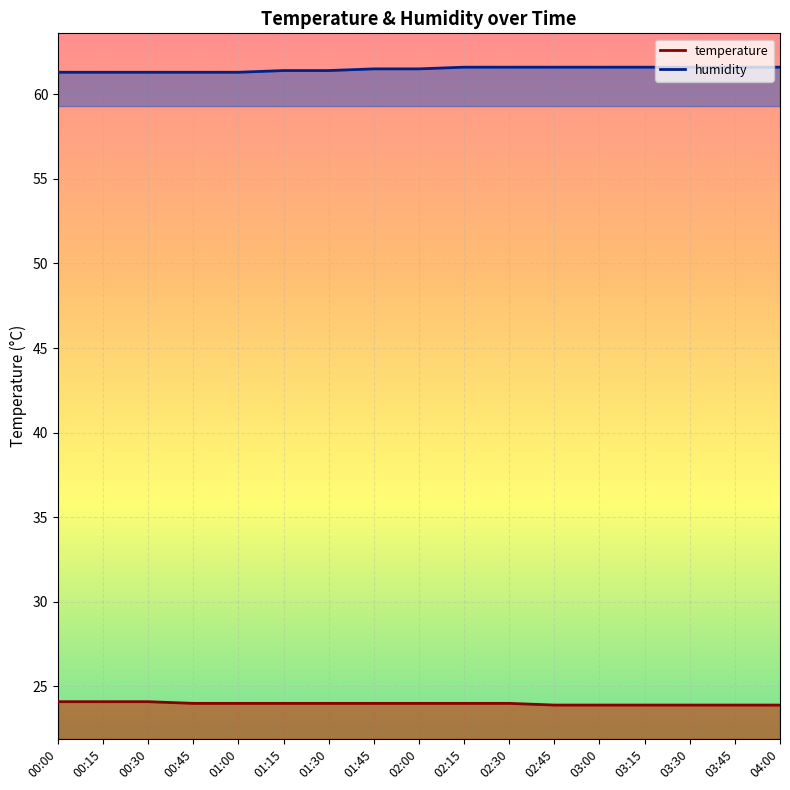

True or false: temperature_line and humidity_line cross at least once.

False